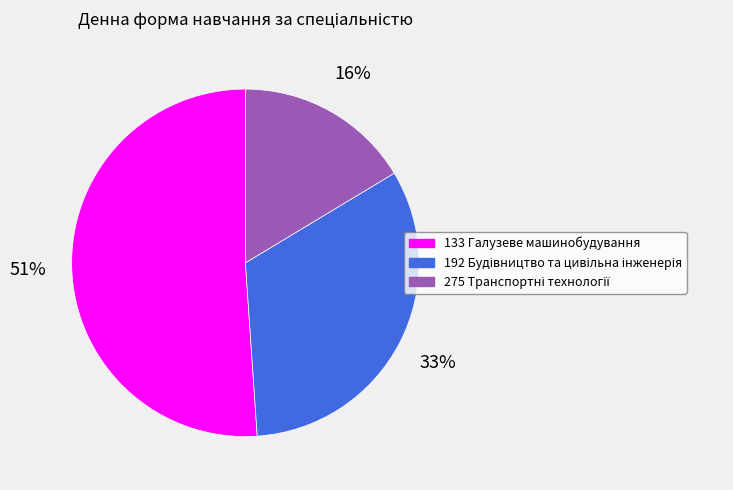

Is the sum of 192 and 275 greater than half?

No